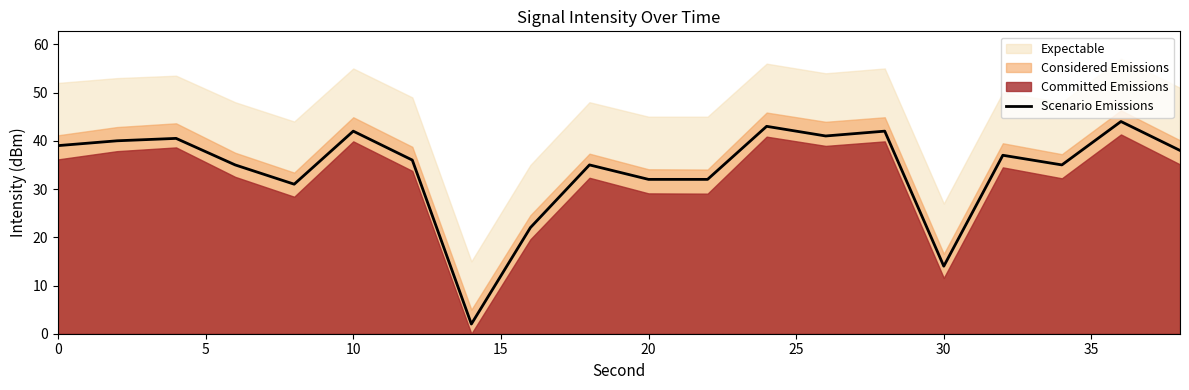

Is it true that Scenario Emissions equals 11.6 at 20?

False